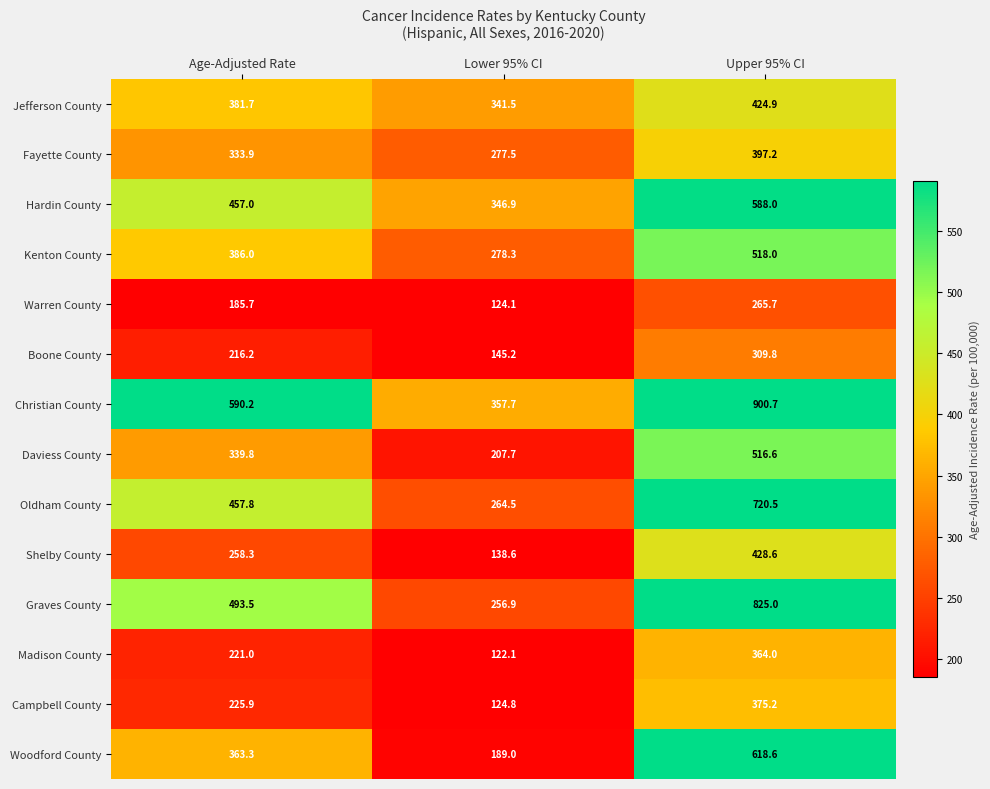

What is the difference between the Graves County values at Age-Adjusted Rate and Lower 95% CI?

236.6